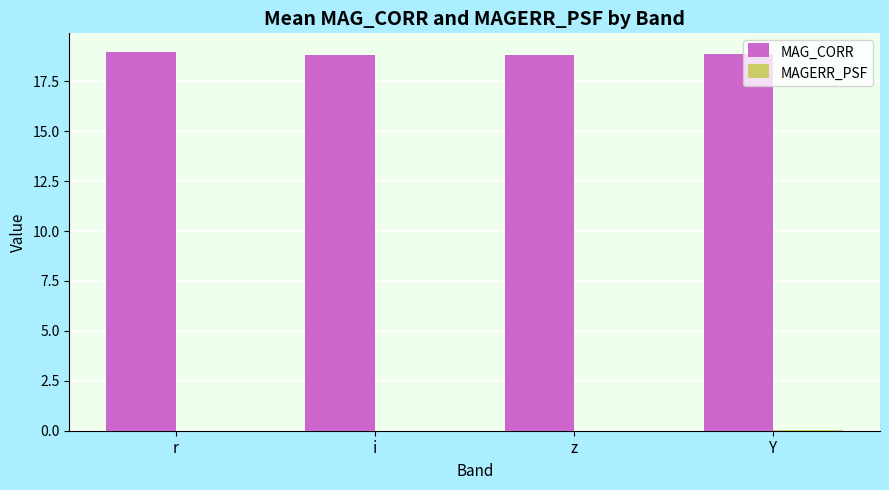

Is it true that MAG_CORR equals 18.8 at z?

True